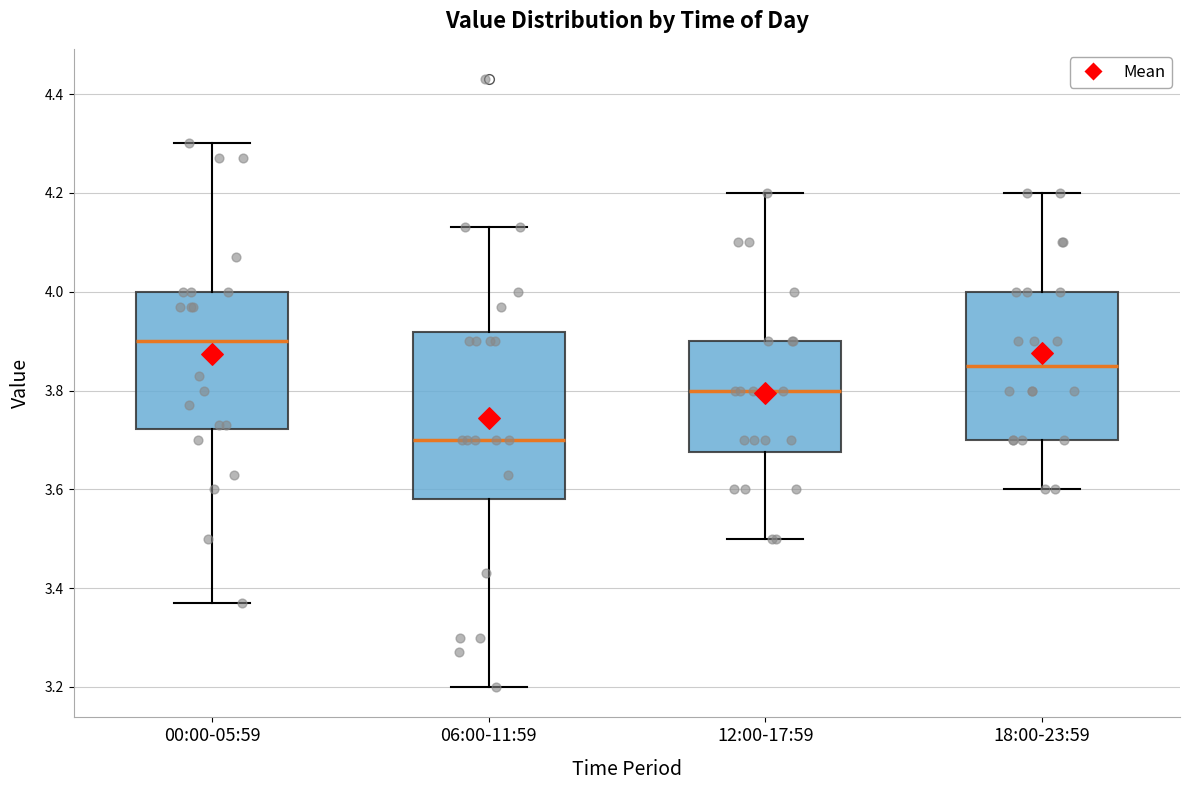

Where is the lower edge of the box for 18:00-23:59 on the y-axis? The values are not printed on the chart, so give them approximately, as read against the axis.

3.70